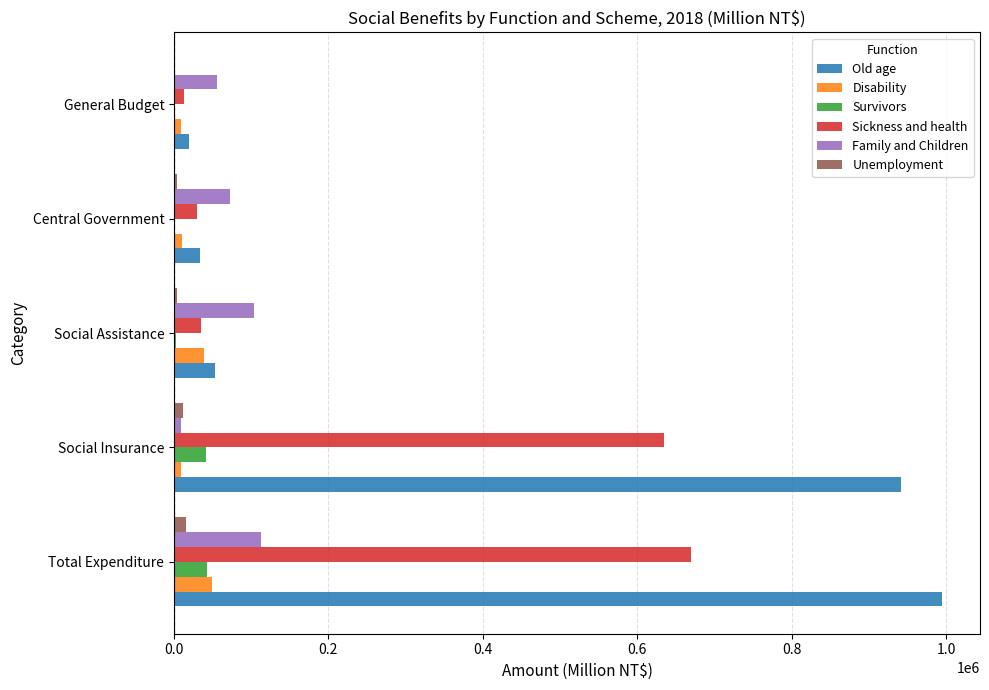

The Sickness and health series shows 1037637 at Total Expenditure. True or false?

False